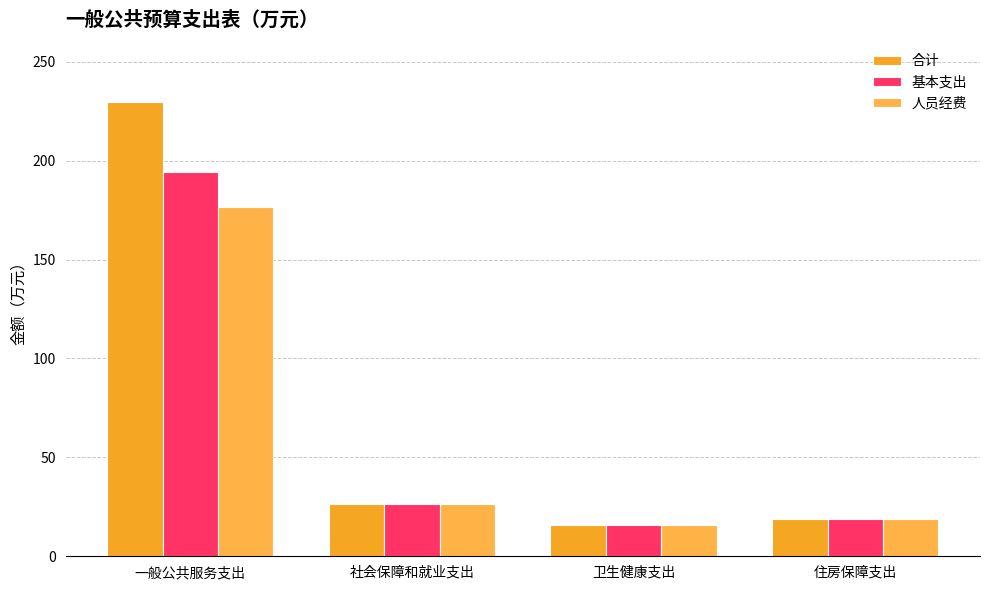

Is the value of 人员经费 at 一般公共服务支出 greater than the value of 基本支出 at 卫生健康支出?

Yes